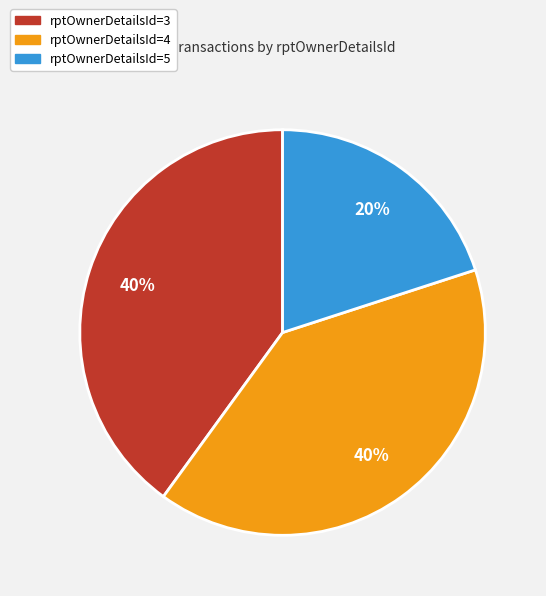

Is the sum of rptOwnerDetailsId=4 and rptOwnerDetailsId=3 greater than half?

Yes